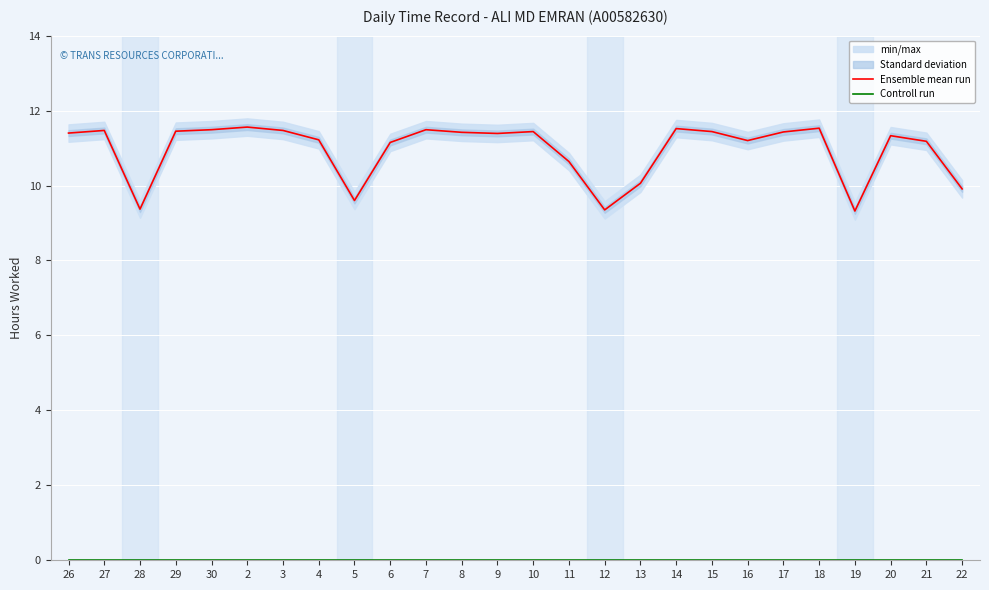

List the series in order of their peak value, lowest first.

Controll run, Ensemble mean run